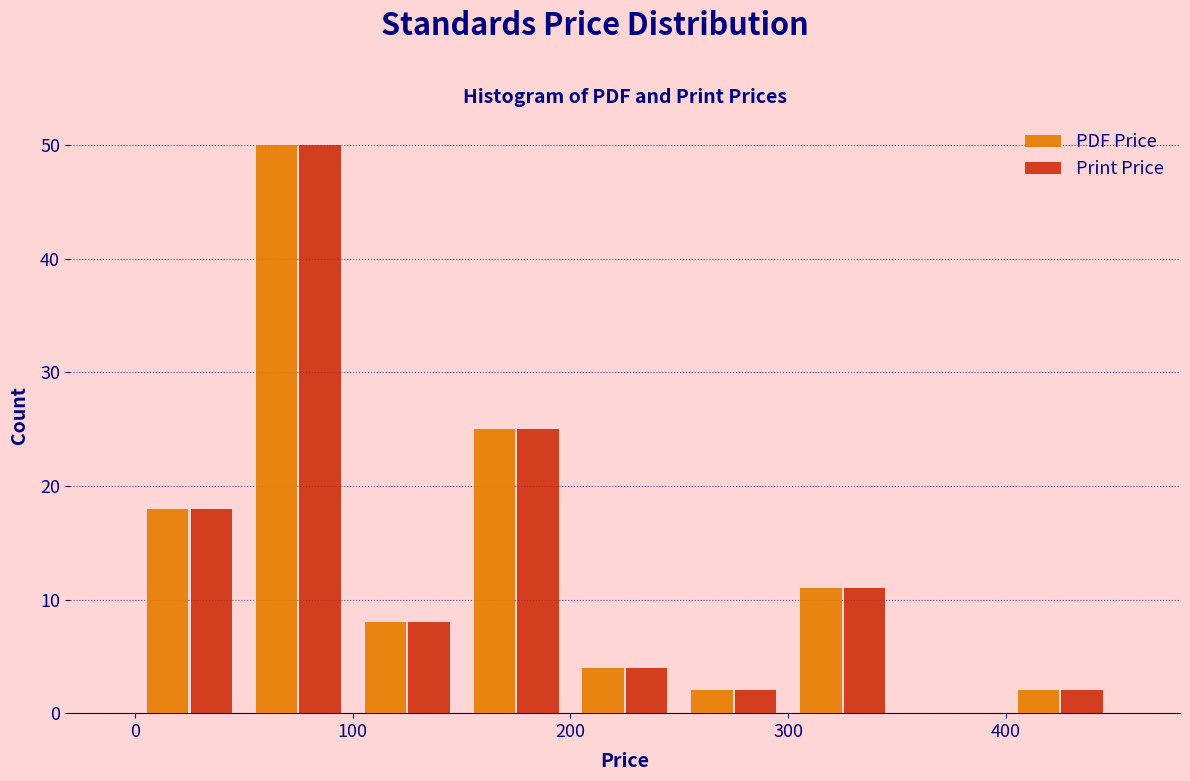

Reading left to right, list every range on the x-axis with the height of the bar of each series over it. The values are not printed on the chart, so give them approximately, as read against the axis.

0 to 50: PDF Price=18	Print Price=18
50 to 100: PDF Price=50	Print Price=50
100 to 150: PDF Price=8	Print Price=8
150 to 200: PDF Price=25	Print Price=25
200 to 250: PDF Price=4	Print Price=4
250 to 300: PDF Price=2	Print Price=2
300 to 350: PDF Price=11	Print Price=11
350 to 400: PDF Price=0	Print Price=0
400 to 450: PDF Price=2	Print Price=2